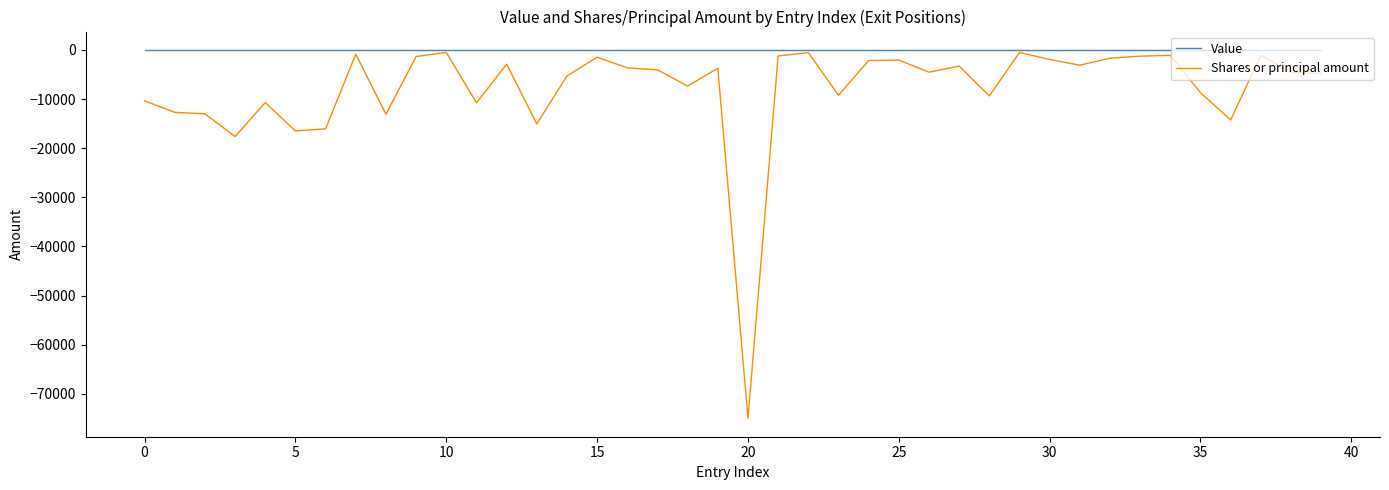

What are all the series names shown in the legend?

Value, Shares or principal amount